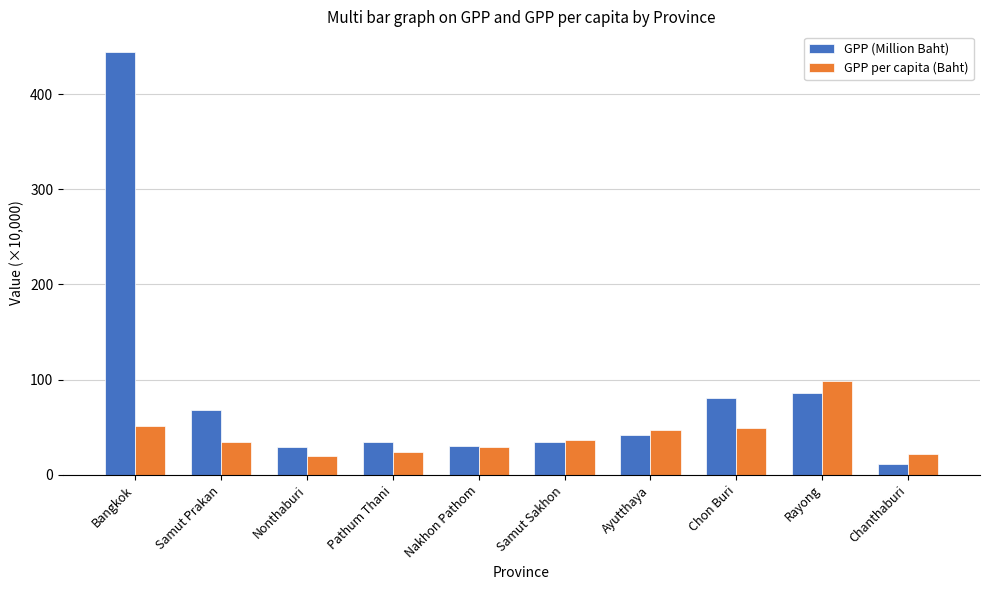

What are all the series names shown in the legend?

GPP (Million Baht), GPP per capita (Baht)